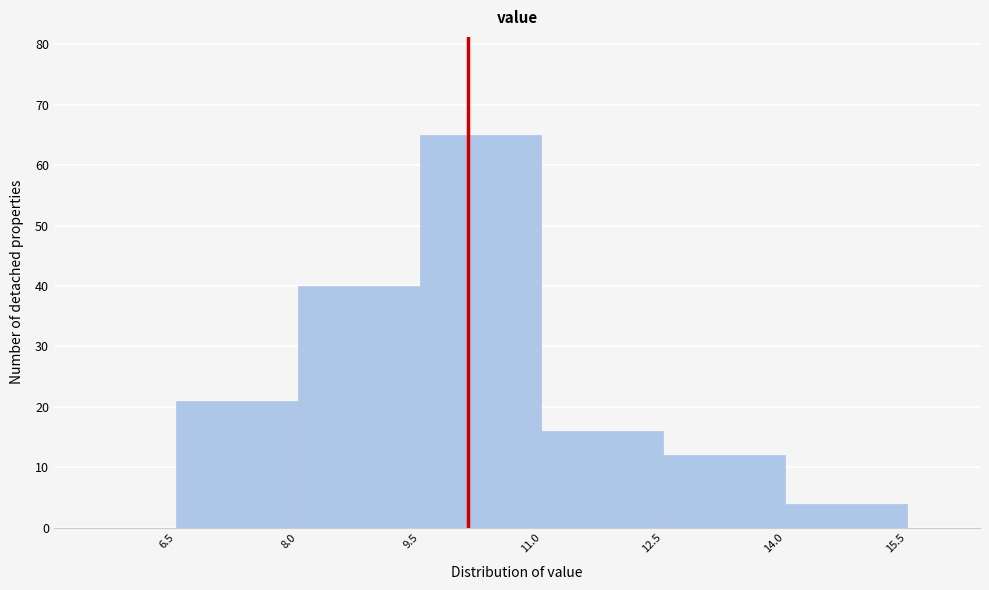

Reading left to right, transcribe this chart: for each bar, give the range it covers on the x-axis and its height. The values are not printed on the chart, so give them approximately, as read against the axis.

6.5 to 8.0: 21
8.0 to 9.5: 40
9.5 to 11.0: 65
11.0 to 12.5: 16
12.5 to 14.0: 12
14.0 to 15.5: 4